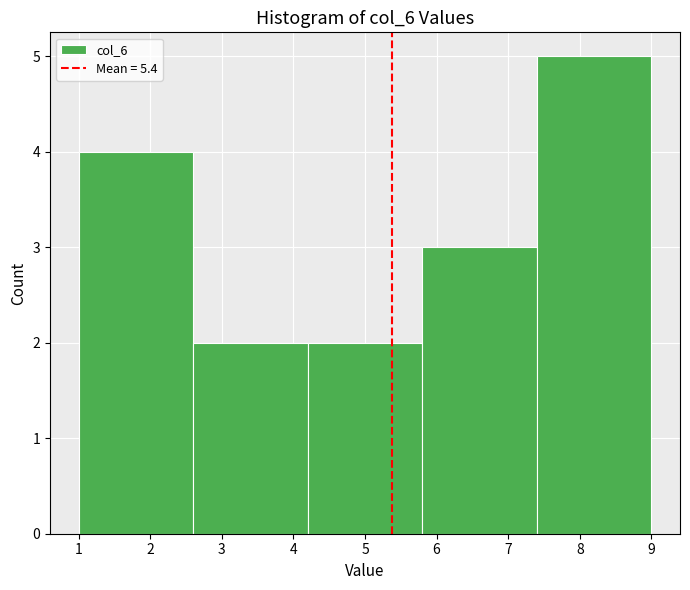

What is the height of the bar covering 2.6 to 4.2 on the x-axis? The values are not printed on the chart, so give them approximately, as read against the axis.

2